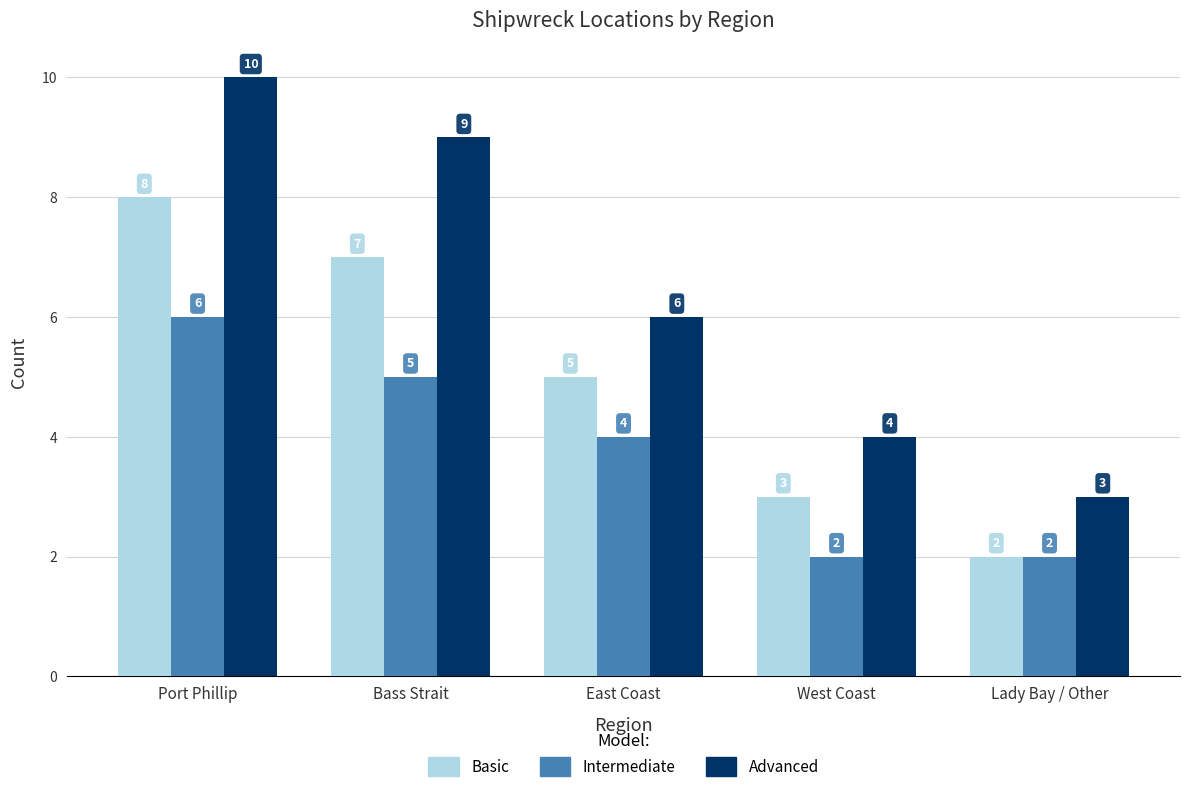

What position from the left is Lady Bay / Other?

5